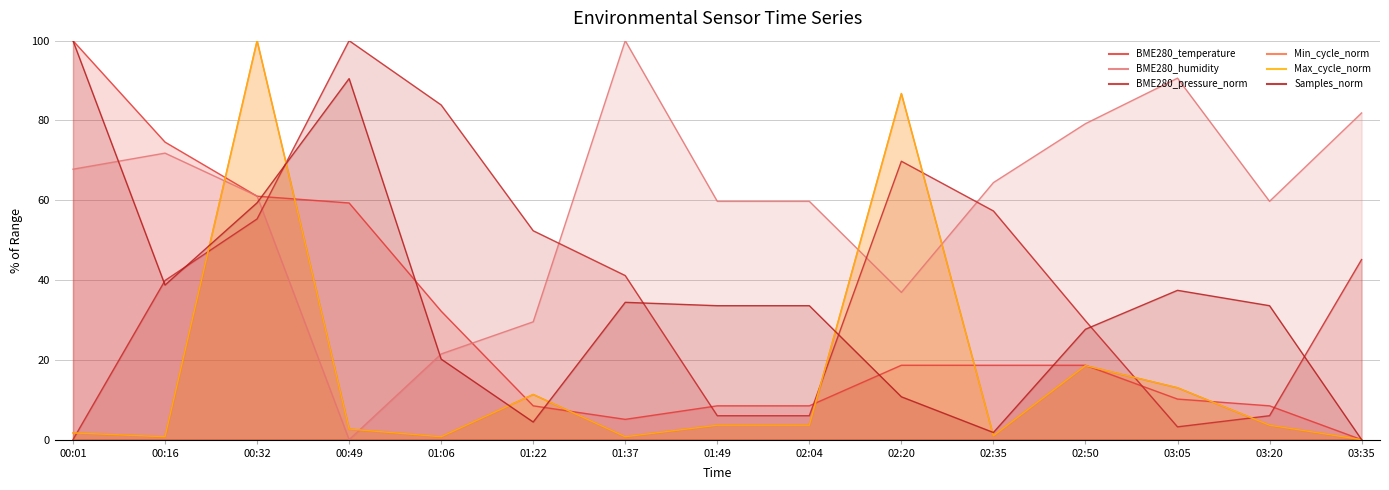

What is the difference between the maximum and minimum values in the Min_cycle_norm series?

100.0